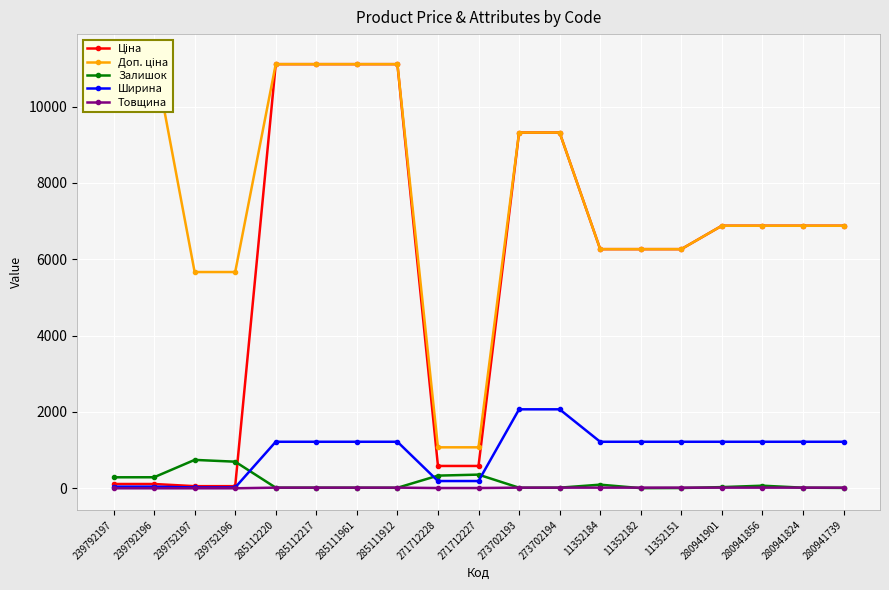

Which label corresponds to the largest value in the chart?

239792197